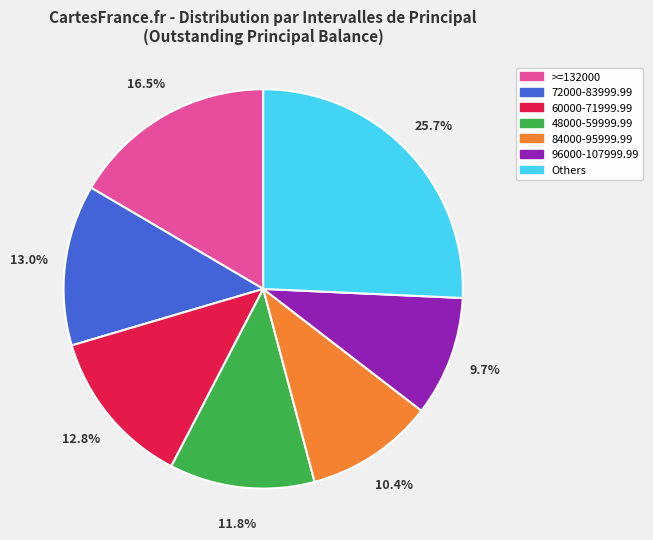

What percentage is the 60000-71999.99 slice, to the nearest percent?

13%